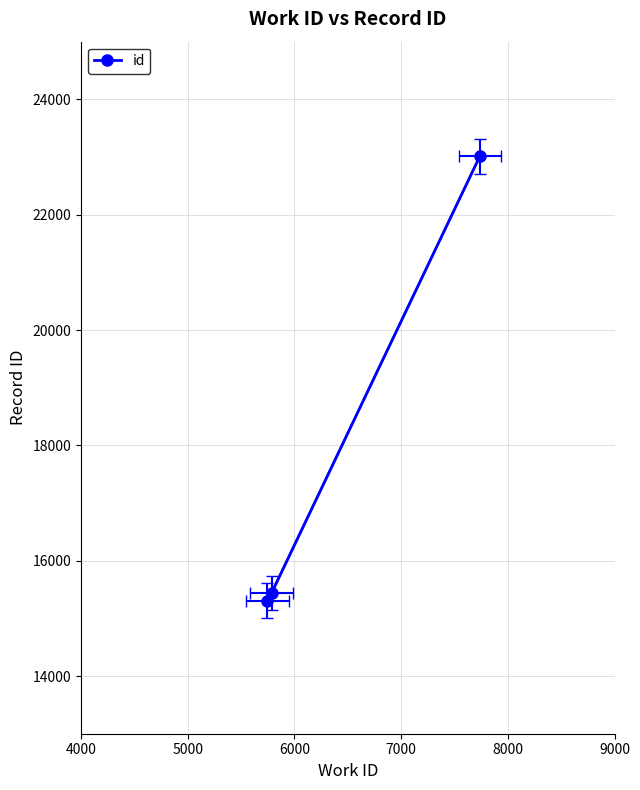

Does the chart have visible grid lines?

Yes